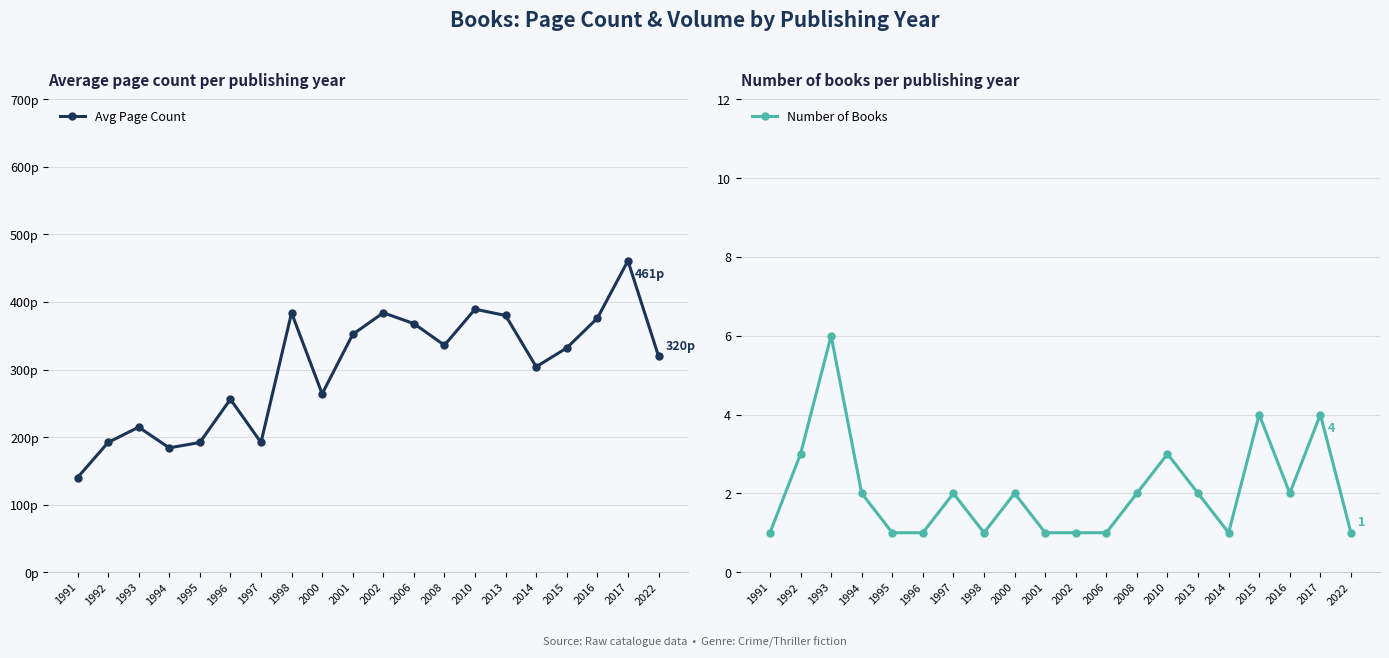

What is the sum of all Avg Page Count values?

6021.0